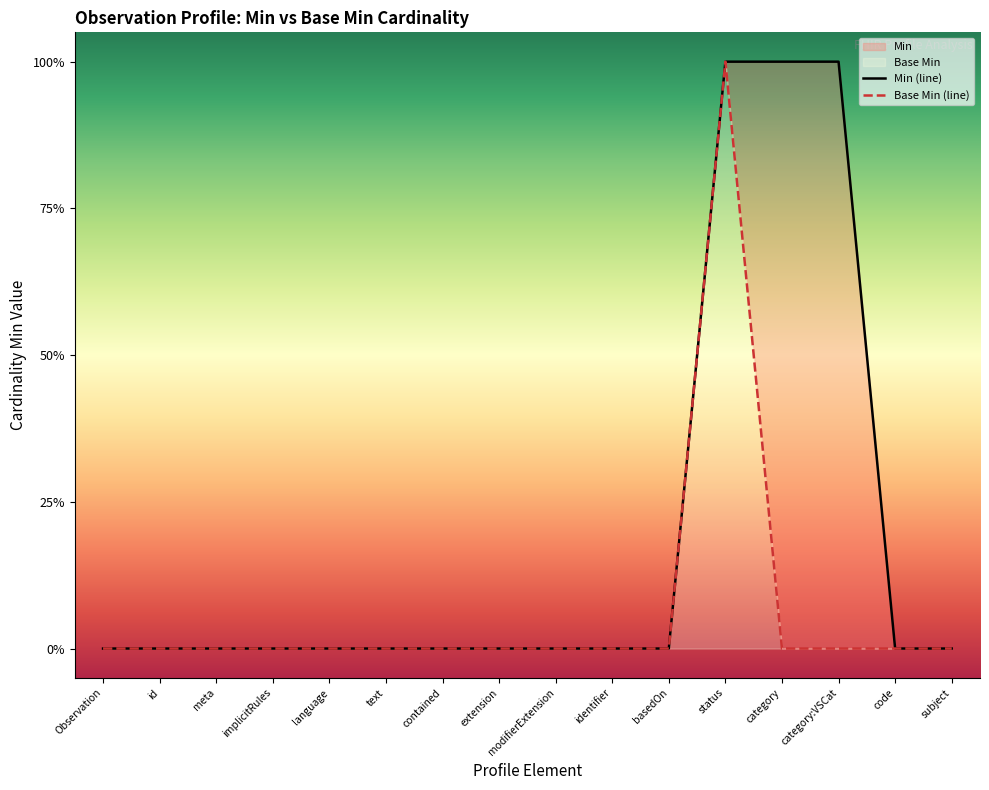

At id, list the series in order from largest to smallest.

Min, Base Min